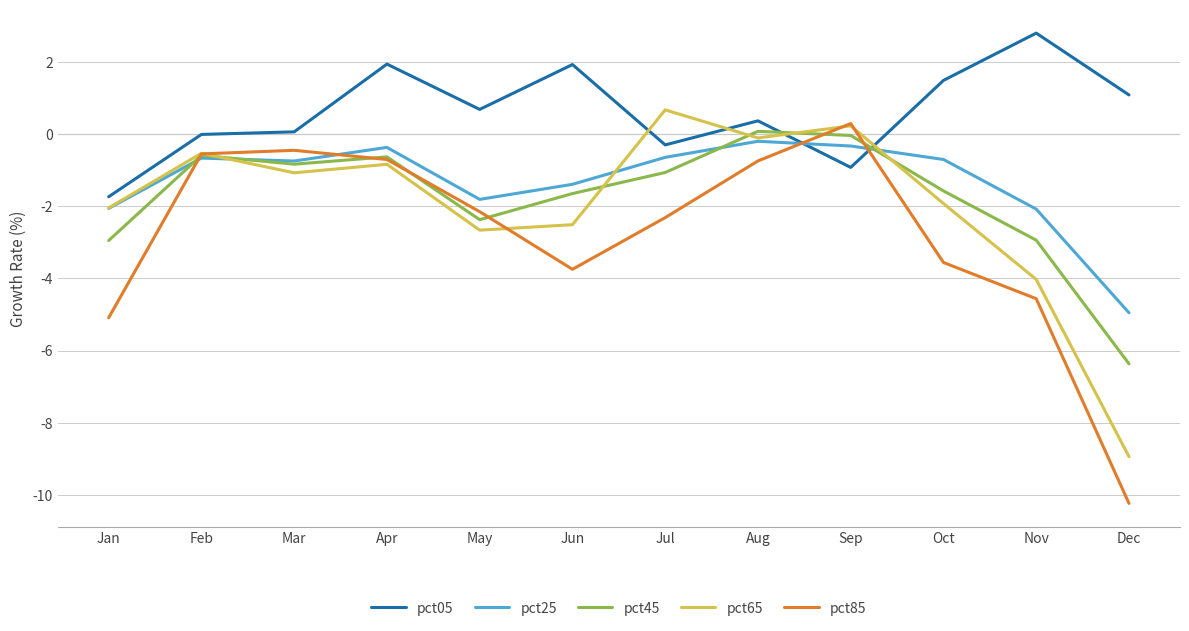

True or false: pct05 and pct65 intersect in this chart.

True